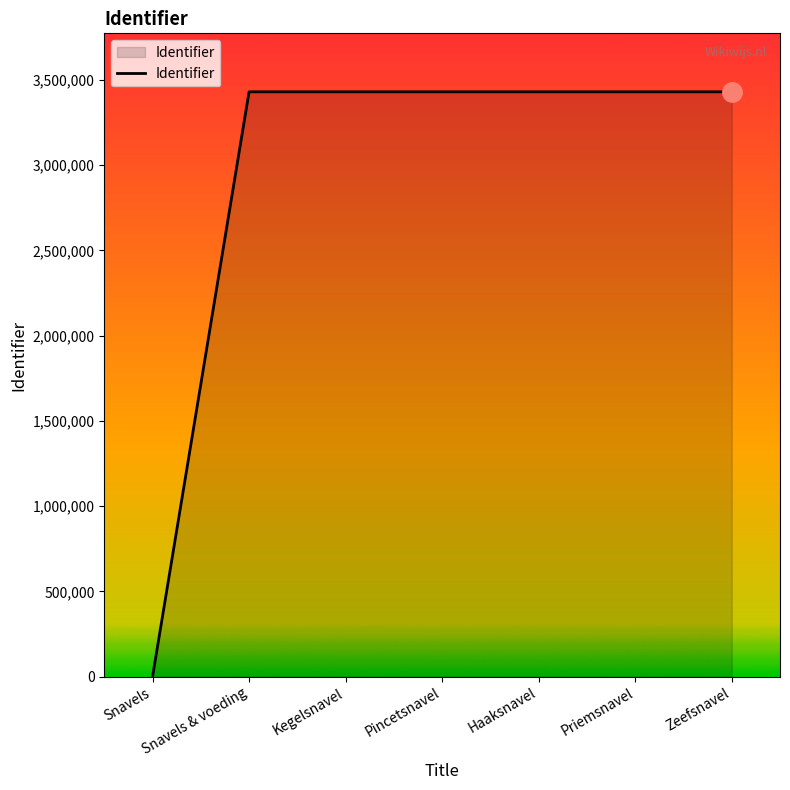

Read the value at Pincetsnavel, to the nearest 100.

3430300